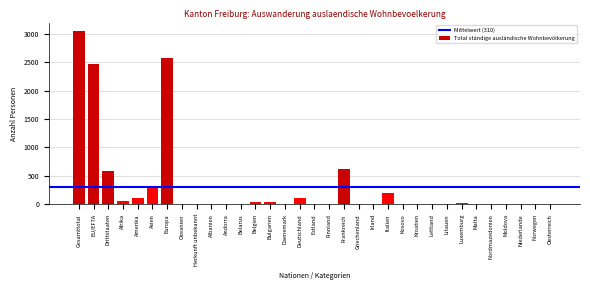

Which has a higher value, Asien or Irland?

Asien